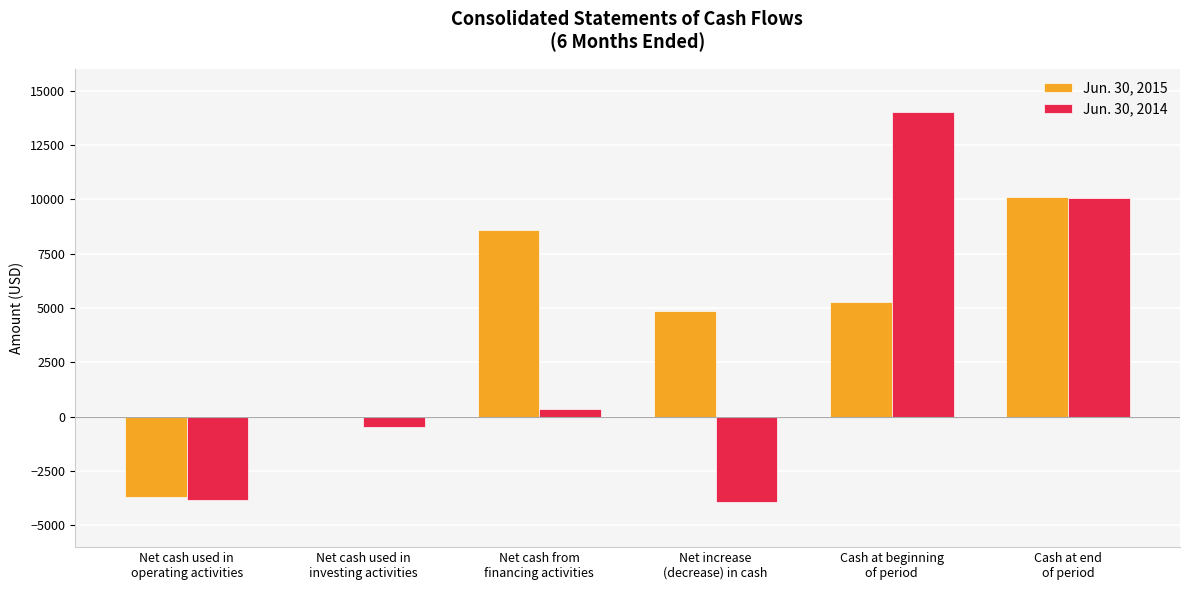

At which label does Jun. 30, 2015 first exceed 5272?

Net cash from
financing activities